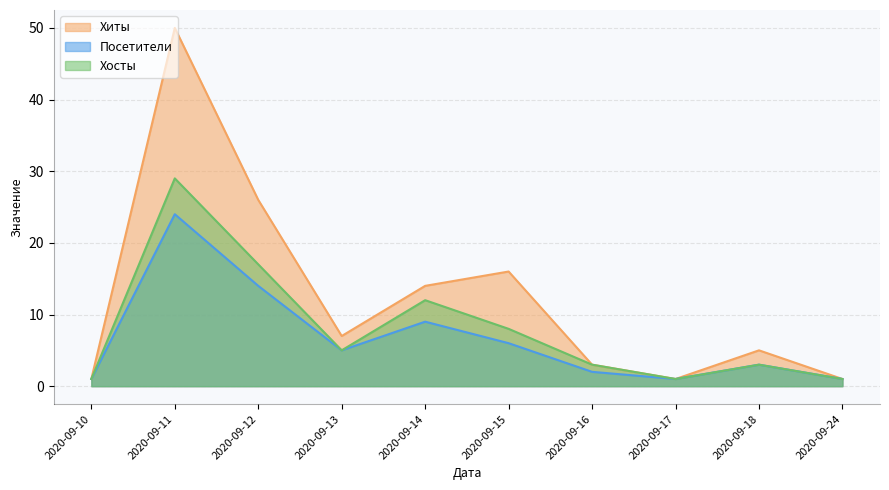

At which category does Хосты reach its first local peak?

2020-09-11